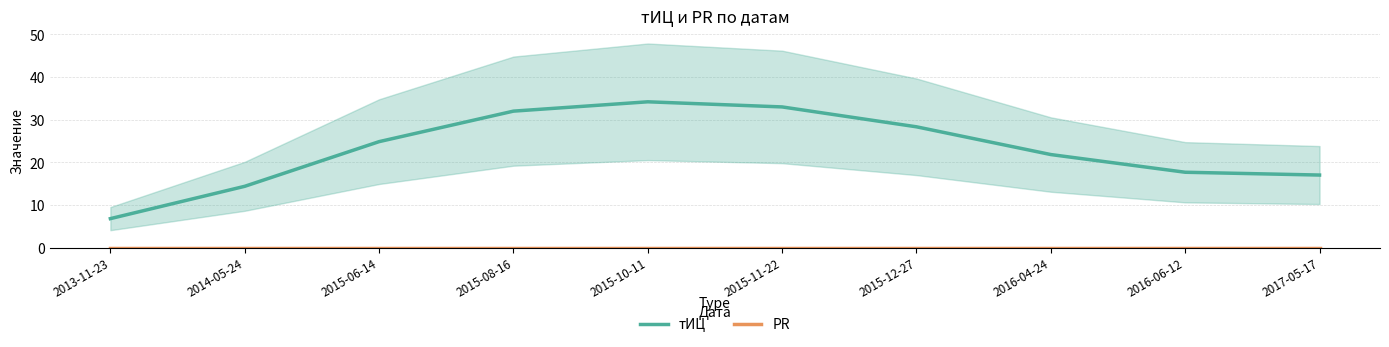

Reading right to left, extract all data points from this chart.

тИЦ: 17.0	17.7	21.8	28.3	33.0	34.2	32.0	24.8	14.4	6.8
PR: 0.0	0.0	0.0	0.0	0.0	0.0	0.0	0.0	0.0	0.0